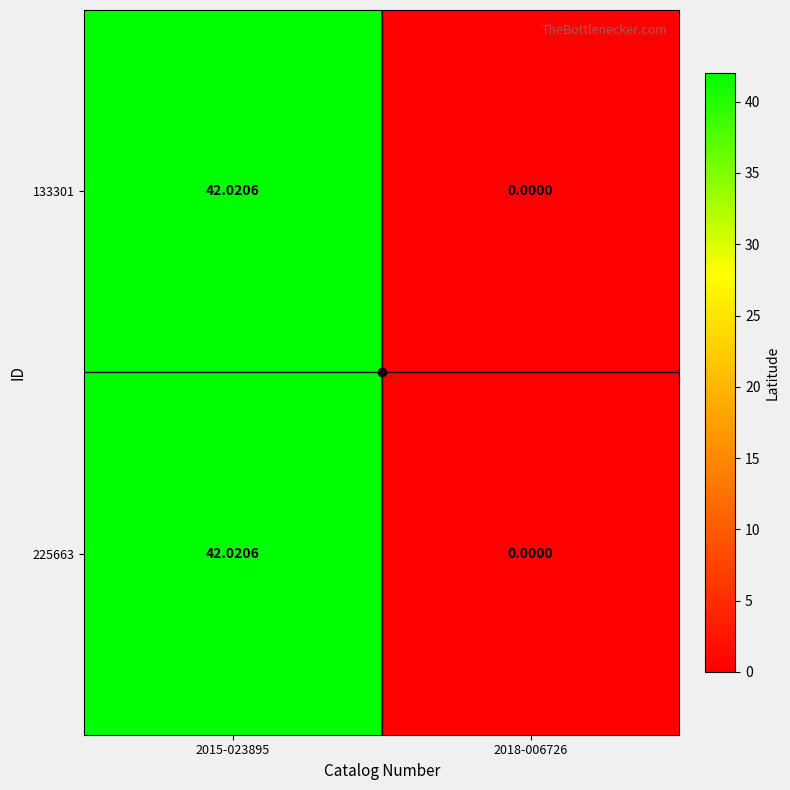

What is the maximum value shown in the chart?

42.0